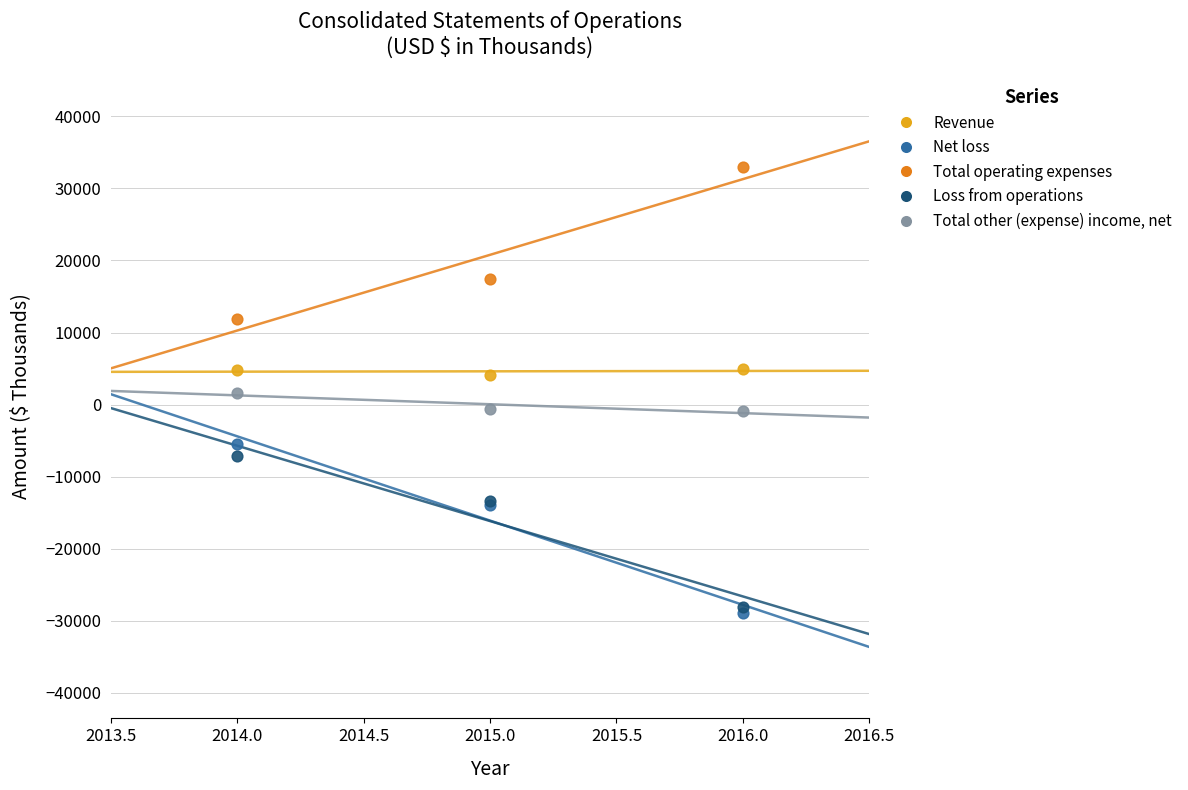

What are all the series names shown in the legend?

Revenue, Net loss, Total operating expenses, Loss from operations, Total other (expense) income, net